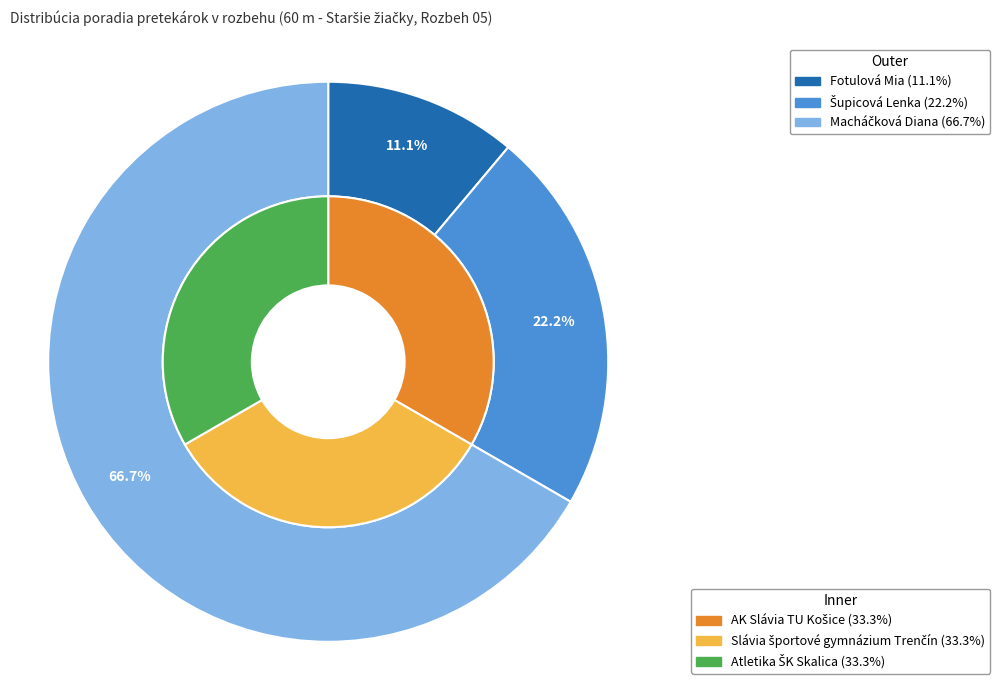

True or false: Fotulová Mia accounts for 11% of the total.

True